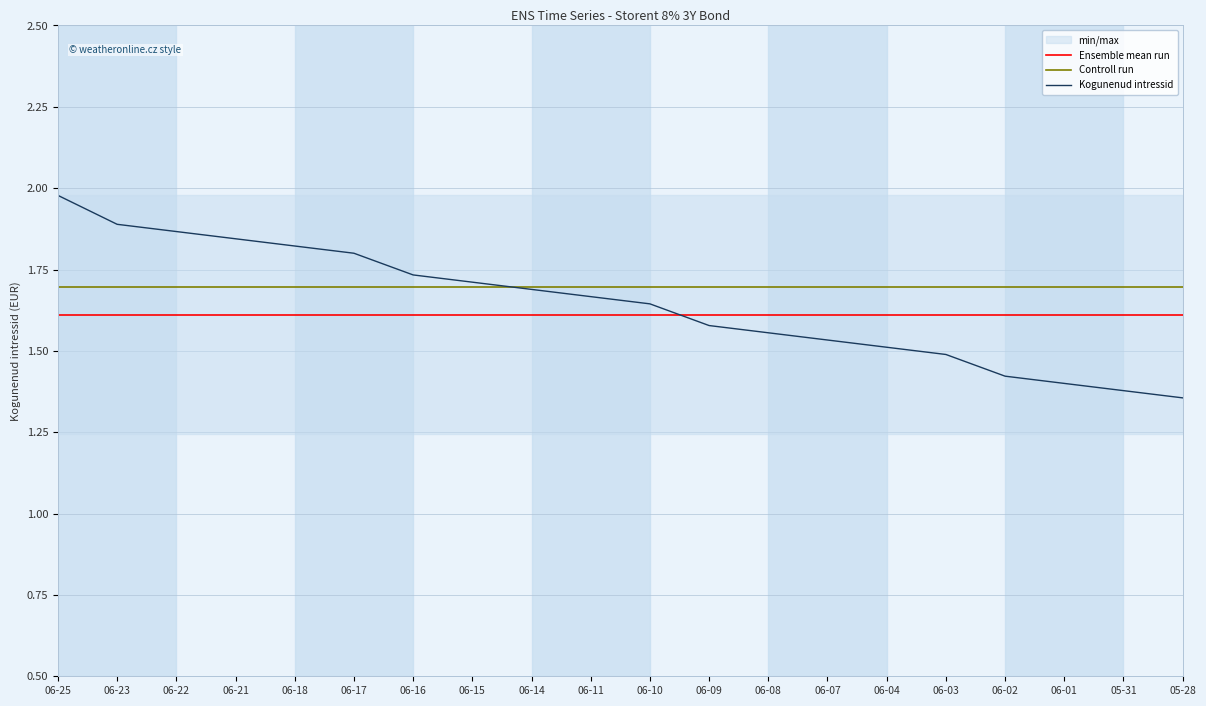

What is the maximum value for Ensemble mean run?

1.6